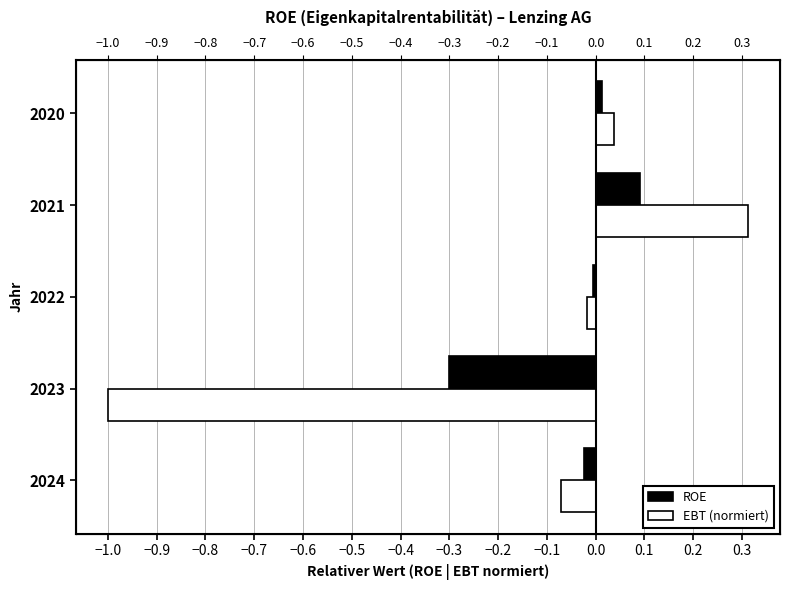

How many values in ROE are above zero?

2